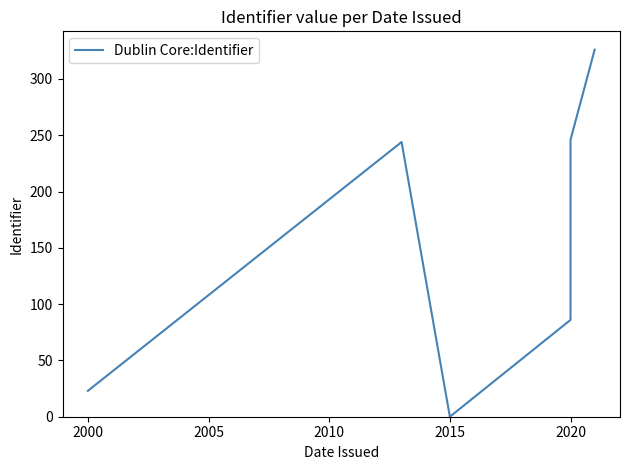

Count the number of categories in the chart.

6